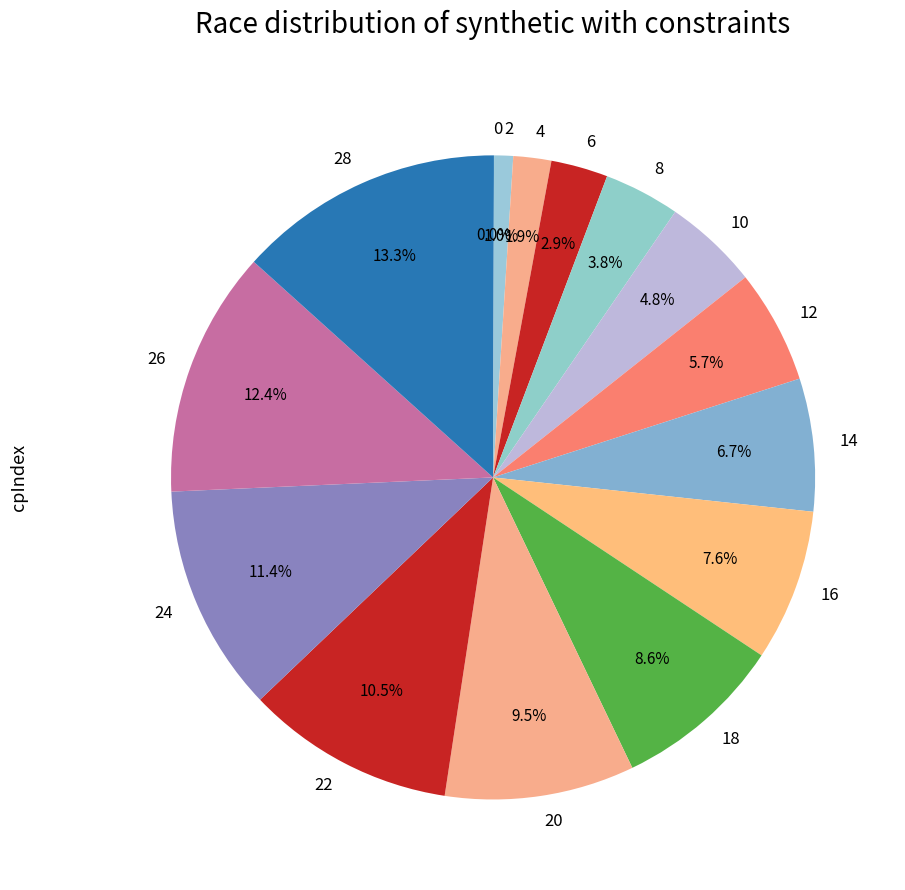

Is 12 the majority of the pie?

No